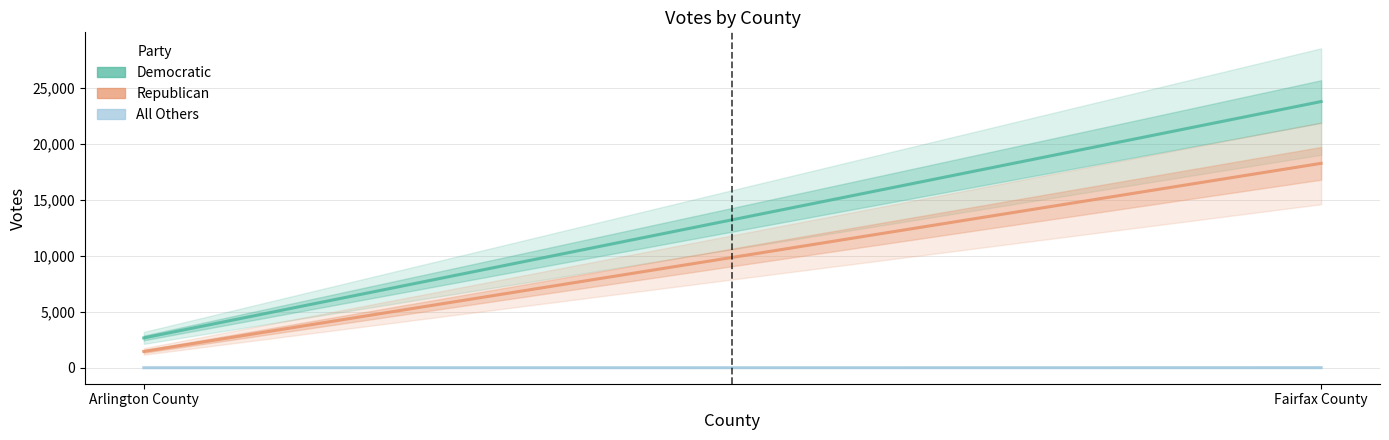

What is the difference between the maximum and minimum values in the Democratic series?

21132